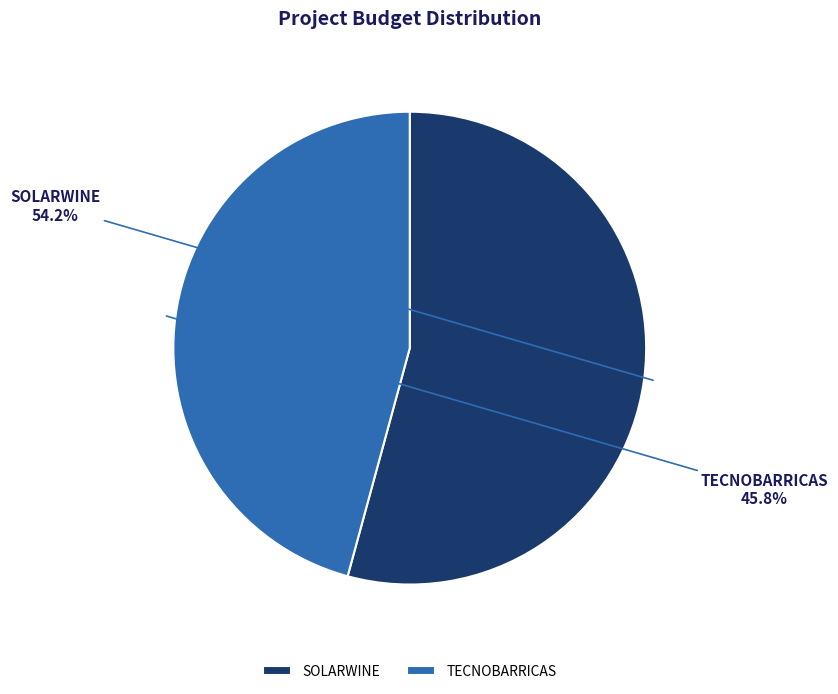

To the nearest percent, what is the average slice percentage?

50%